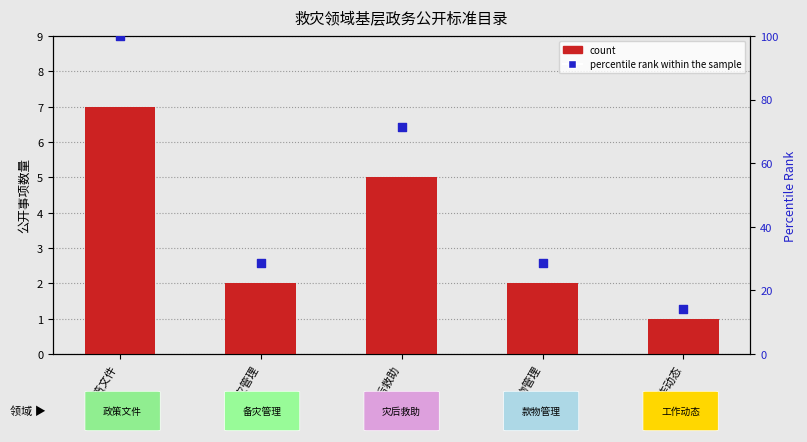

Which series reaches the maximum Y coordinate?

percentile rank within the sample